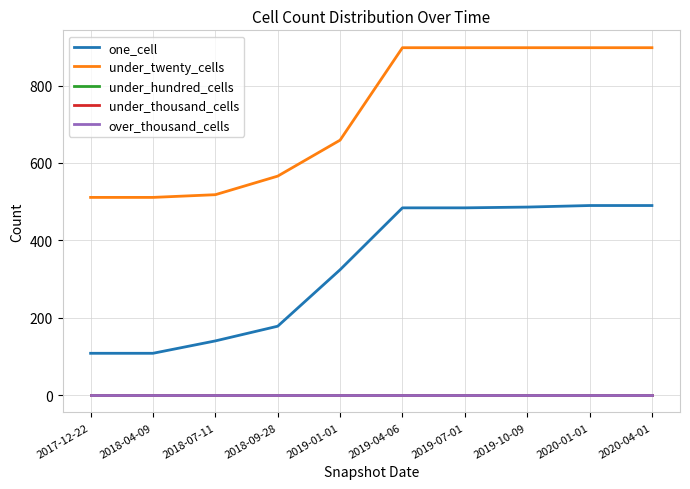

True or false: under_hundred_cells and over_thousand_cells intersect in this chart.

False